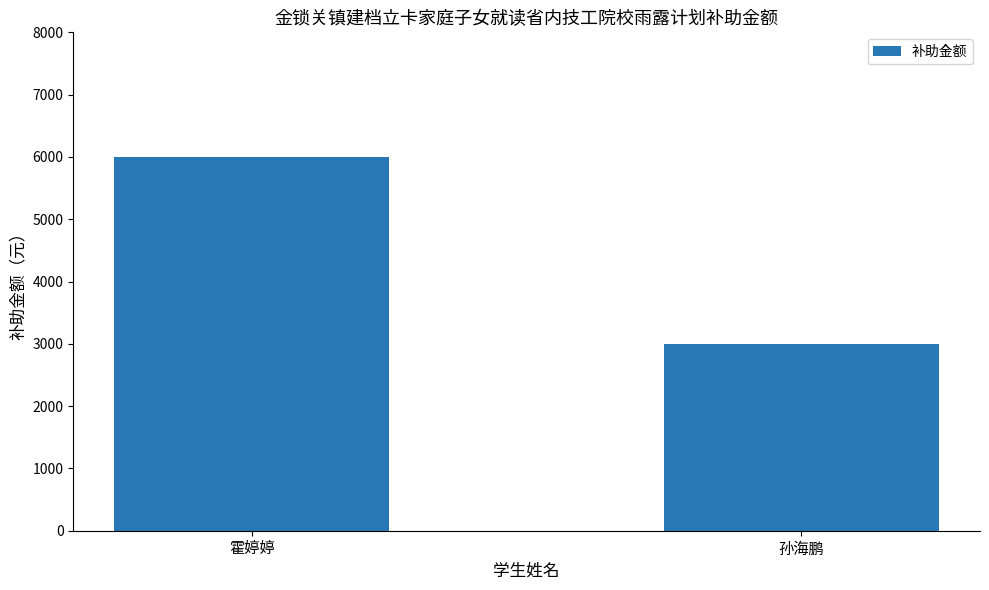

Which label corresponds to the smallest value in the chart?

孙海鹏